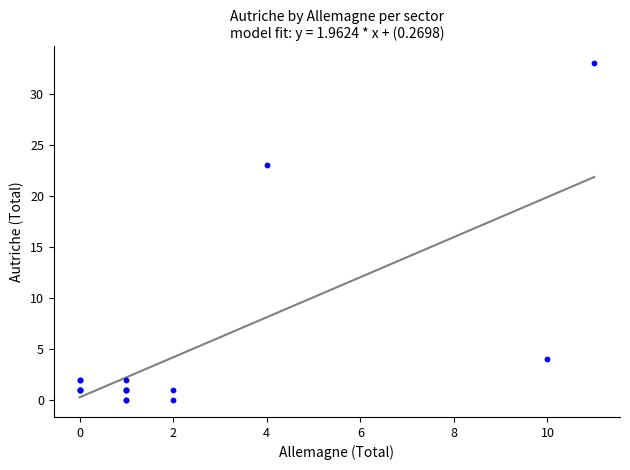

What Y value in the scatter plot is closest to 16?

23